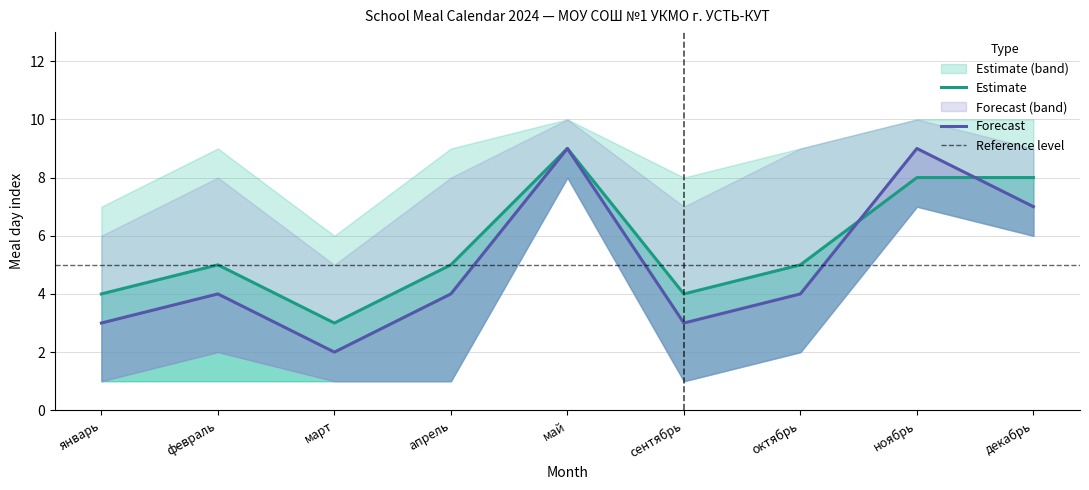

Rank the series by their maximum value, from highest to lowest.

Estimate high, Forecast high, Estimate mid, Forecast mid, Estimate low, Forecast low